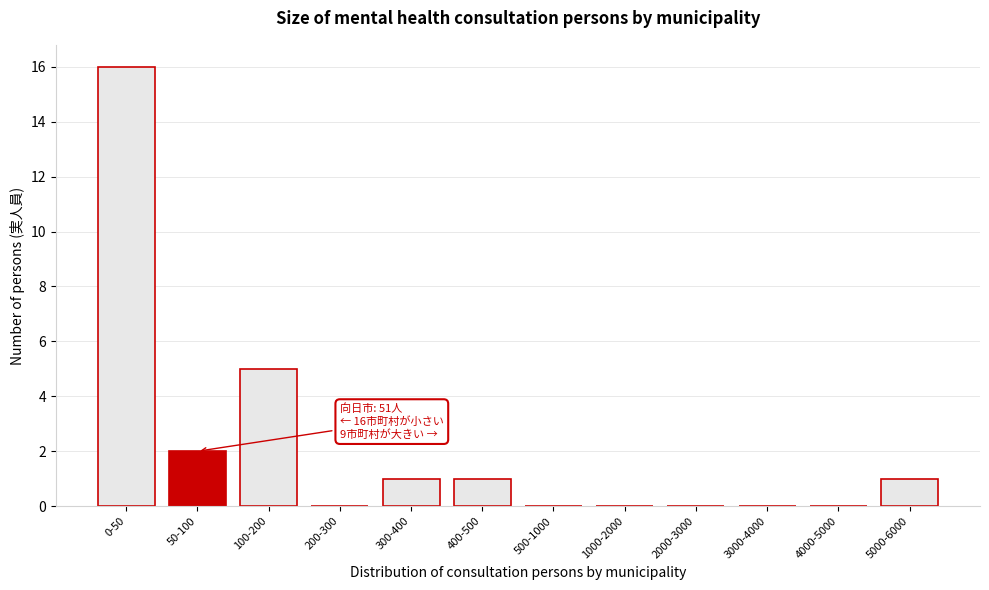

Reading left to right, transcribe all the data shown in this chart.

0-50=16	50-100=2	100-200=5	200-300=0	300-400=1	400-500=1	500-1000=0	1000-2000=0	2000-3000=0	3000-4000=0	4000-5000=0	5000-6000=1